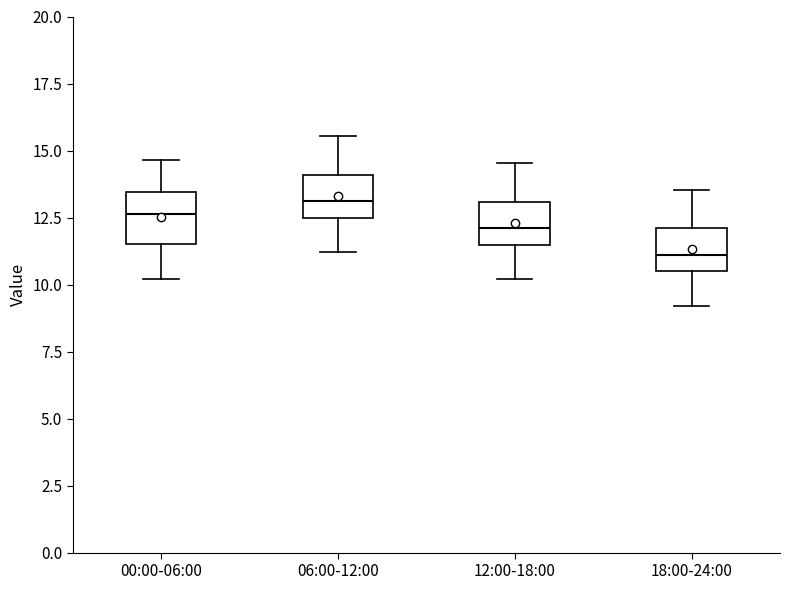

Reading left to right, read every box against the y-axis: the position of its median line, the range the box covers, and the ends of its whiskers. The values are not printed on the chart, so give them approximately, as read against the axis.

00:00-06:00: median 12.5, box 11.5 to 13.5, whiskers 10.0 to 14.5
06:00-12:00: median 13.0, box 12.5 to 14.0, whiskers 11.0 to 15.5
12:00-18:00: median 12.0, box 11.5 to 13.0, whiskers 10.0 to 14.5
18:00-24:00: median 11.0, box 10.5 to 12.0, whiskers 9.0 to 13.5